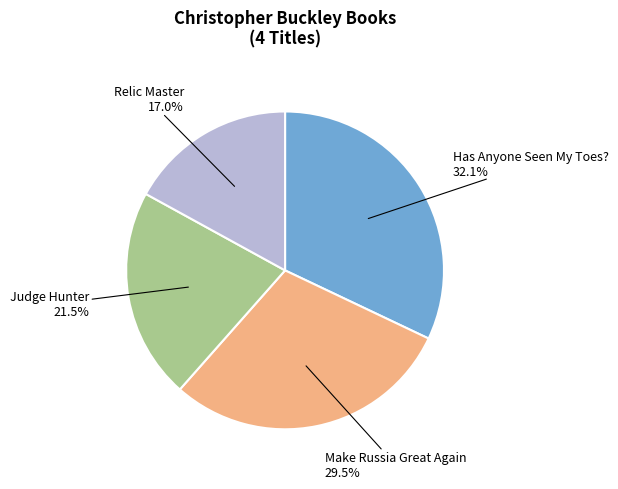

Rank the categories by value from lowest to highest.

Relic Master, Judge Hunter, Make Russia Great Again, Has Anyone Seen My Toes?